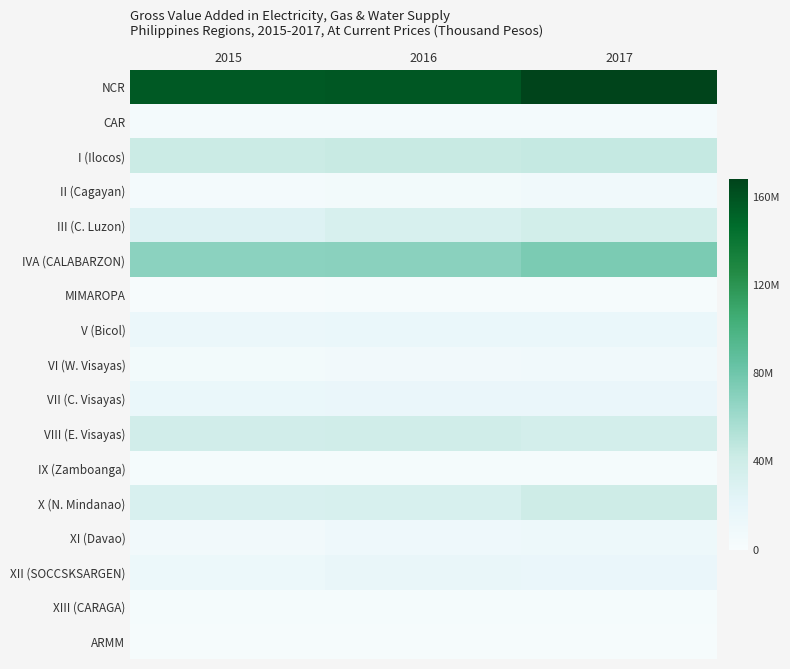

Which category has the lowest value across all series?

2015